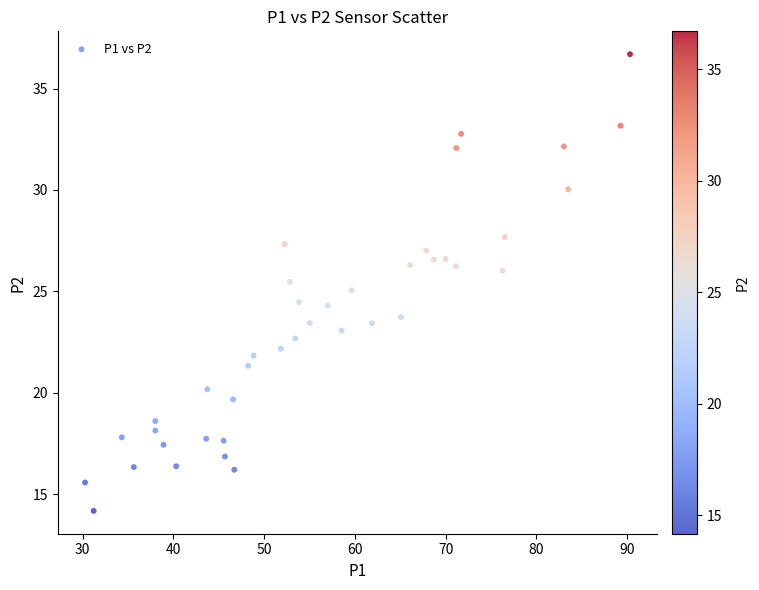

What is the range of X values (max minus min)?

60.1